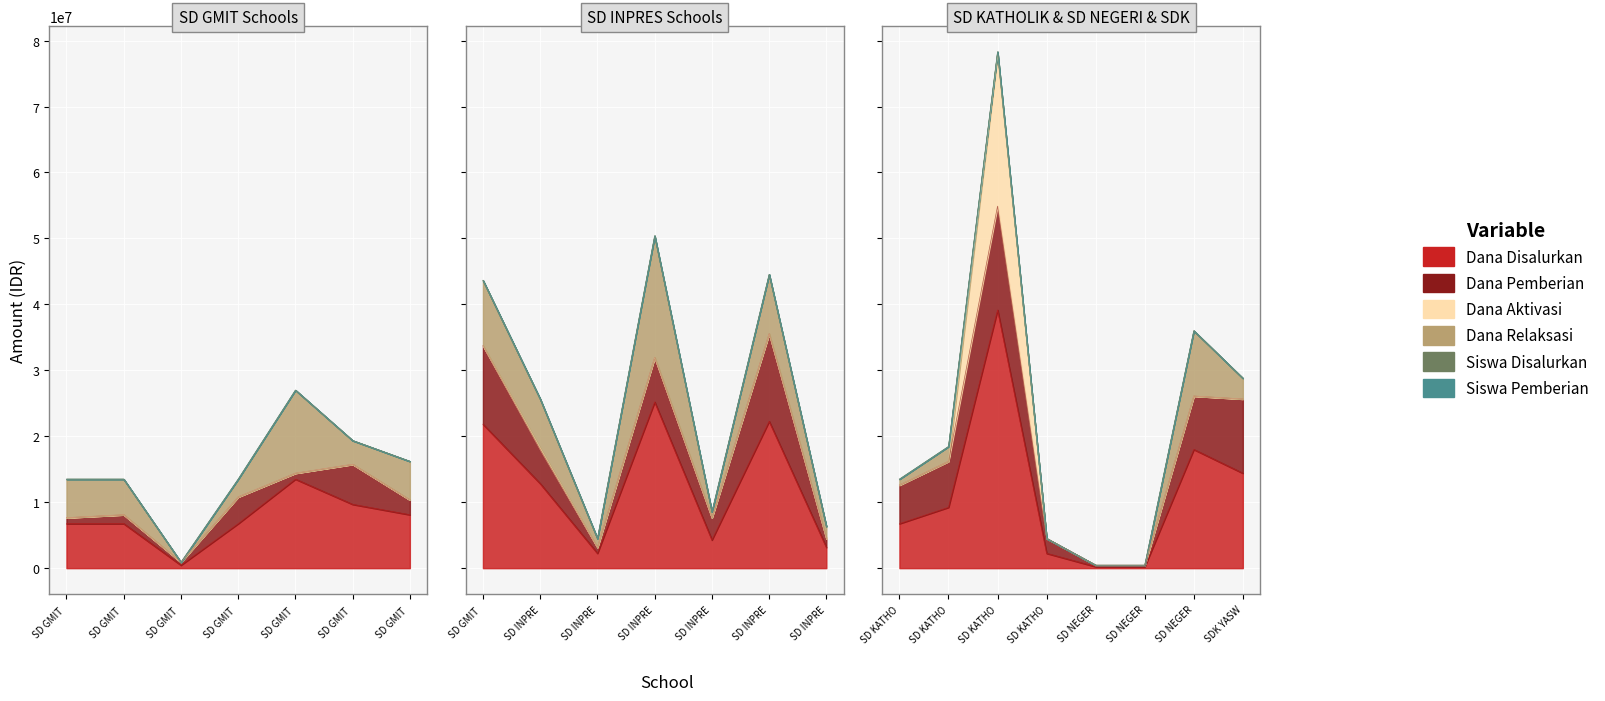

Rank the categories by Dana Relaksasi value from lowest to highest.

SD GMIT NENU, SD KATHOLIK YASWARI OINLASI, SD NEGERI OEKIU, SD NEGERI OEYEK, SD KATHOLIK YASWARI NOETOKO, SD INPRES OINLASI, SD KATHOLIK YASWARI FATUHILIK, SD INPRES FATUKOLO, SD INPRES USAPIKOM, SD KATHOLIK YASWARI KOKOI, SD GMIT OEBUBUN, SDK YASWARI OEKOLO, SD GMIT OETUNE, SD GMIT LUNU, SD GMIT LANU, SD GMIT OINLASI, SD INPRES FAE, SD INPRES SAHAN, SD GMIT TOI, SD NEGERI SUNU, SD GMIT OESUSU, SD INPRES KLONE